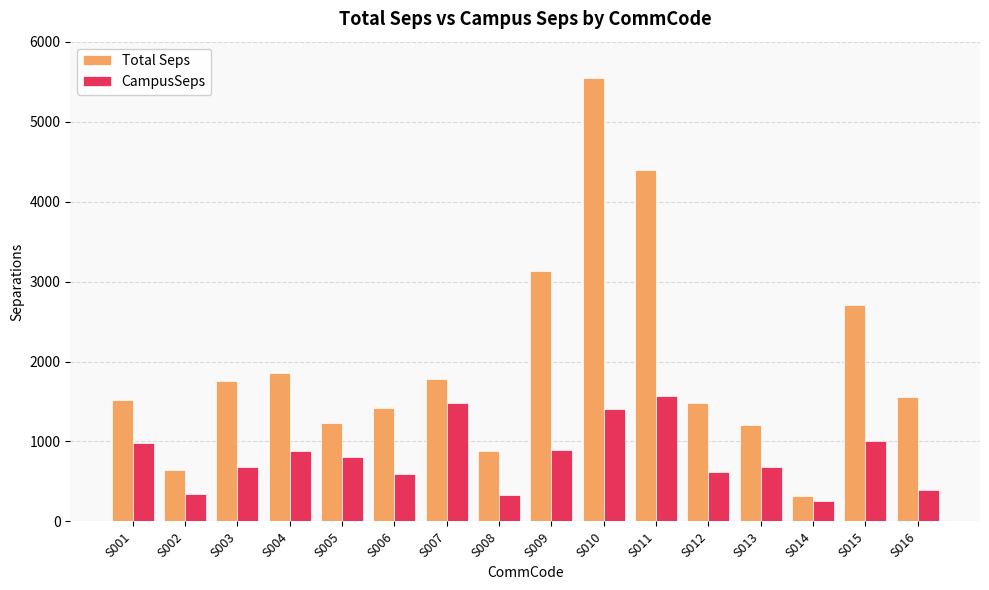

How many series are shown in this chart?

2